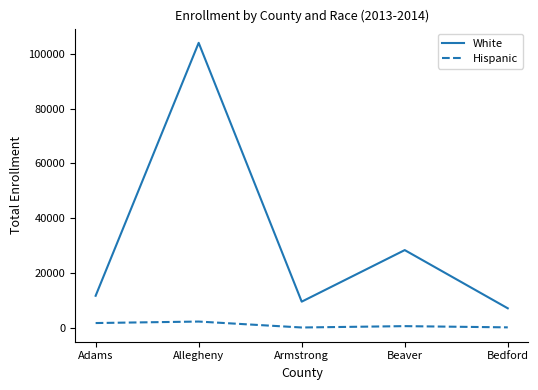

What is the difference between the White values at Allegheny and Armstrong?

94576